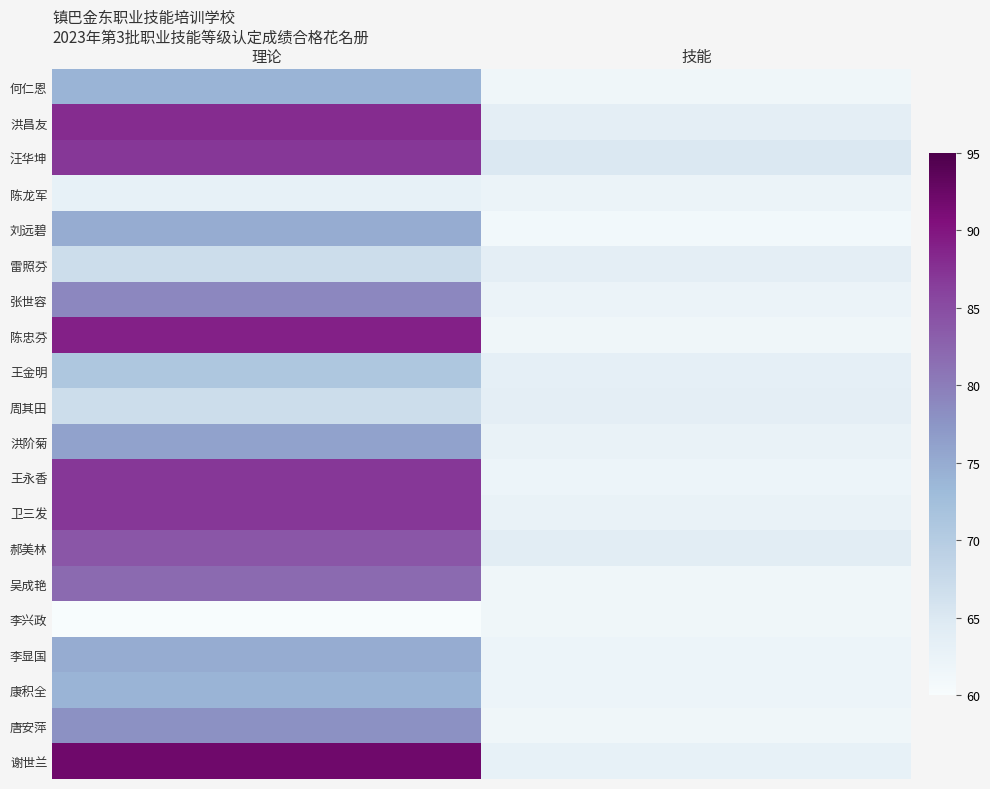

Rank the series by their maximum value, from highest to lowest.

谢世兰, 陈忠芬, 洪昌友, 汪华坤, 王永香, 卫三发, 郝美林, 吴成艳, 张世容, 唐安萍, 洪阶菊, 刘远碧, 李显国, 何仁恩, 康积全, 王金明, 雷照芬, 周其田, 陈龙军, 李兴政